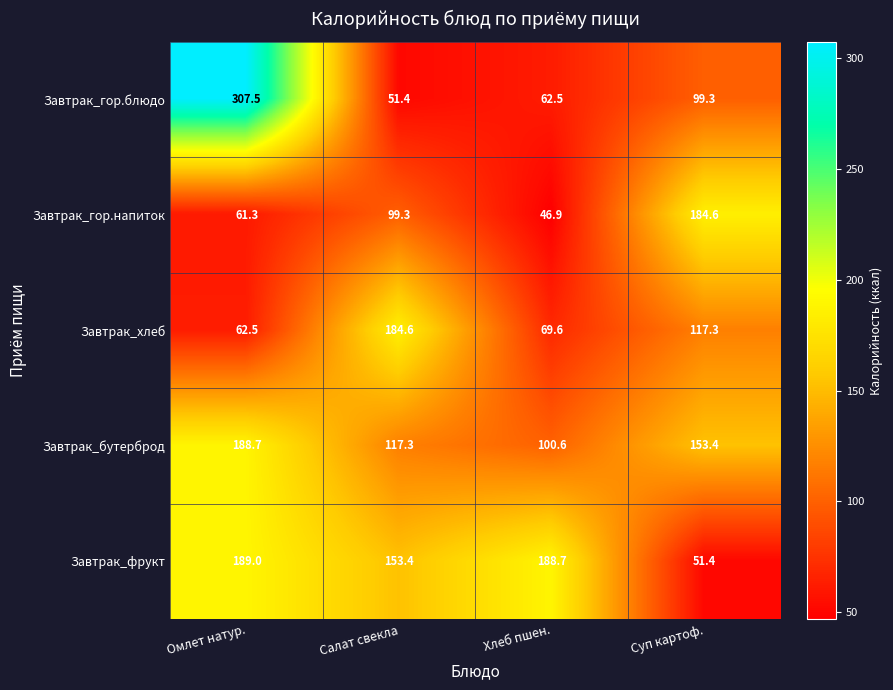

Reading right to left, what are all the values shown in this chart?

Завтрак_гор.блюдо: 99.3	62.5	51.4	307.5
Завтрак_гор.напиток: 184.6	46.9	99.3	61.3
Завтрак_хлеб: 117.3	69.6	184.6	62.5
Завтрак_бутерброд: 153.4	100.6	117.3	188.7
Завтрак_фрукт: 51.4	188.7	153.4	189.0